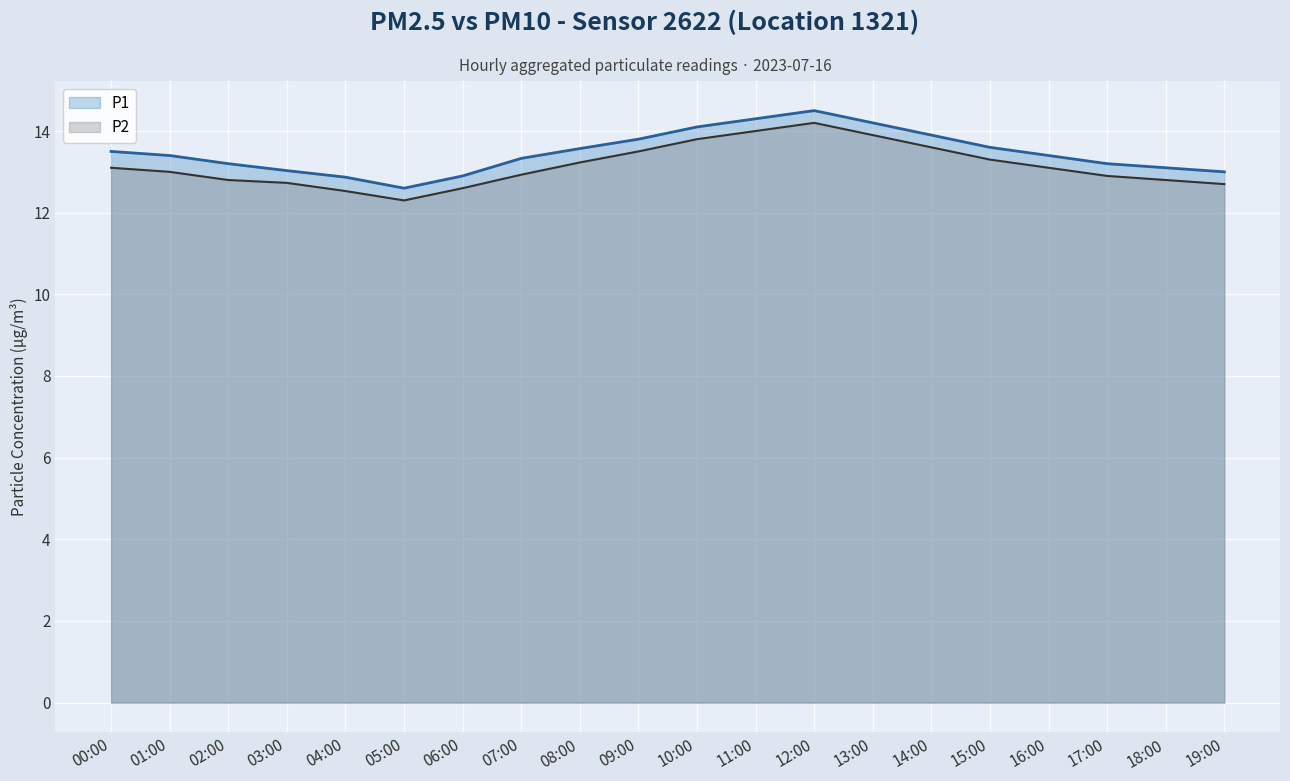

What position from the right is 04:00?

16